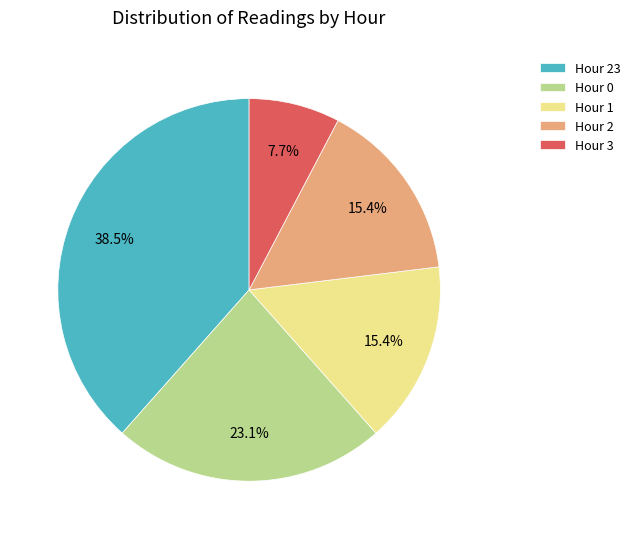

Approximately how many times larger is the value at Hour 3 compared to Hour 0?

0.3